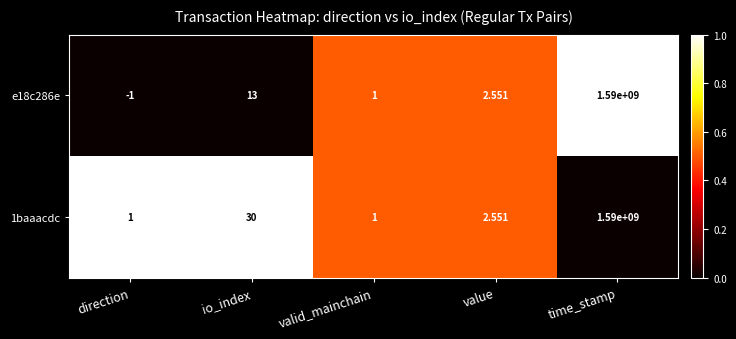

What is the maximum value shown in the chart?

1590000000.0